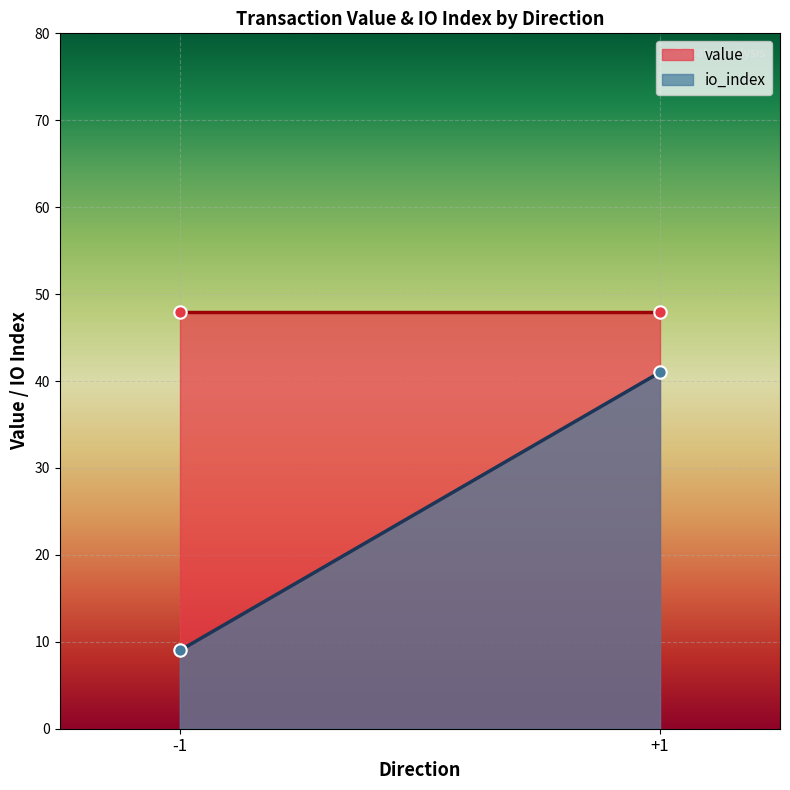

At which category is the sum across all series the highest?

+1 (Regular)